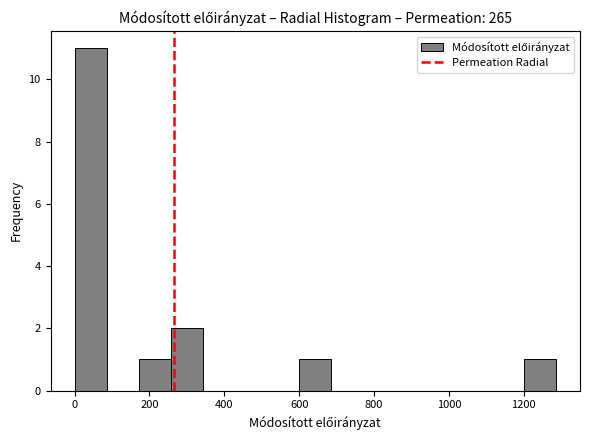

How tall is the bar that spans 600 to 680 on the x-axis? Neither the bar edges nor the heights are printed on the chart, so give them approximately, as read against the axes.

1